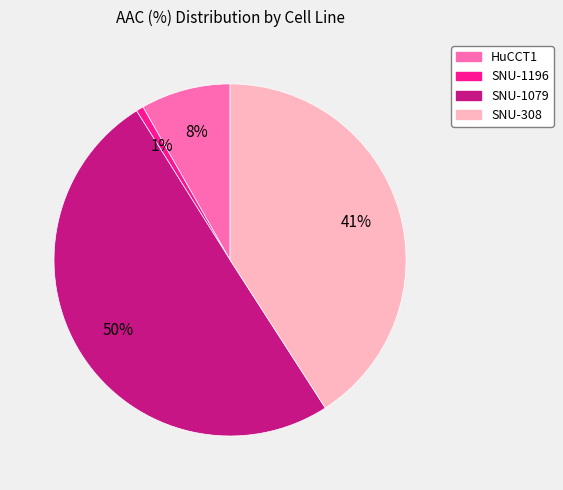

What is the largest slice in the pie chart?

SNU-1079